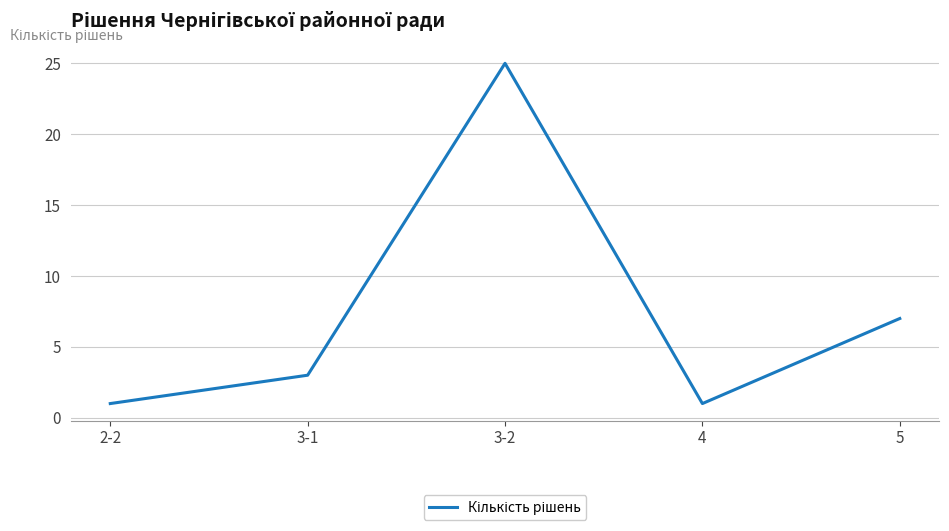

True or false: there are more than 1 points higher than both neighbors.

False